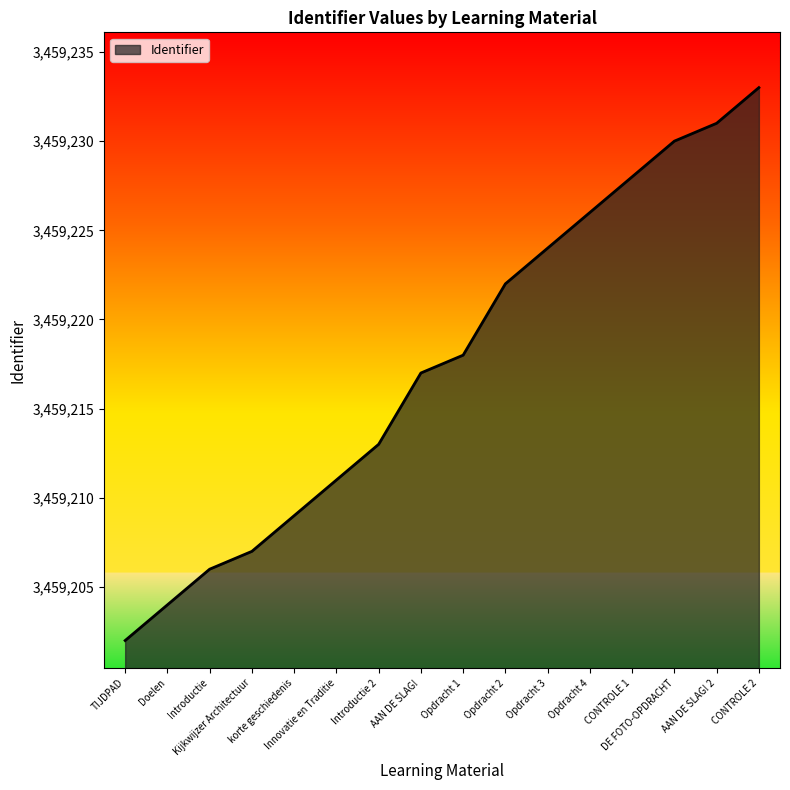

Rank the categories by value from highest to lowest.

CONTROLE 2, AAN DE SLAG! 2, DE FOTO-OPDRACHT, CONTROLE 1, Opdracht 4, Opdracht 3, Opdracht 2, Opdracht 1, AAN DE SLAG!, Introductie 2, Innovatie en Traditie, korte geschiedenis, Kijkwijzer Architectuur, Introductie, Doelen, TIJDPAD